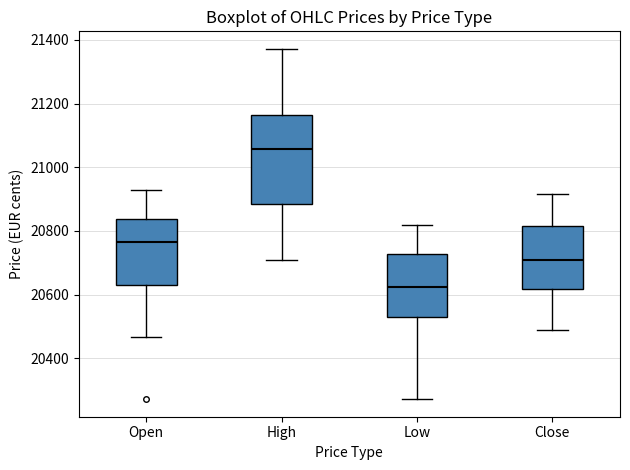

Where is the lower edge of the box for Close on the y-axis? The values are not printed on the chart, so give them approximately, as read against the axis.

20620